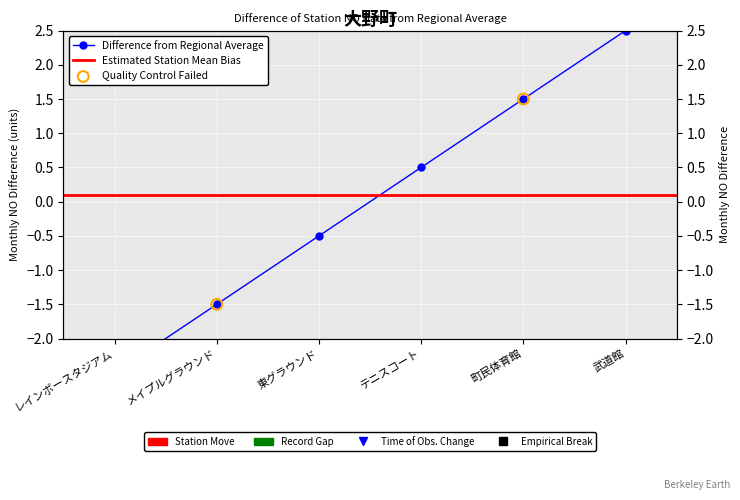

Between 町民体育館 and メイプルグラウンド, which is larger?

町民体育館